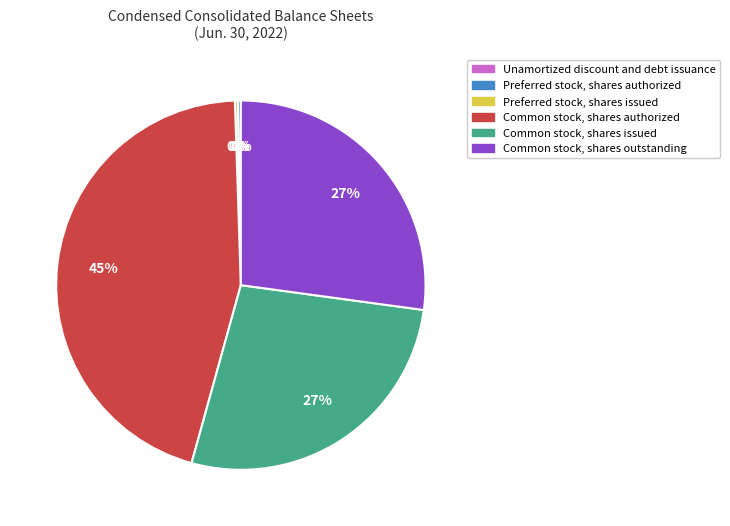

To the nearest percent, what is the difference between the Common stock, shares authorized and Common stock, shares outstanding slice percentages?

18%